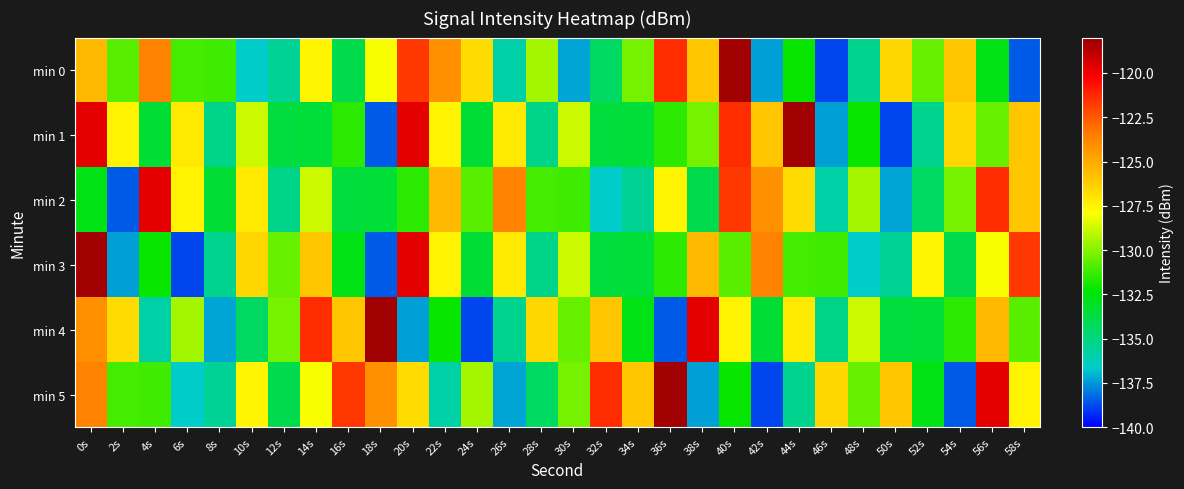

Which series changed the most between 2s and 34s?

min 4